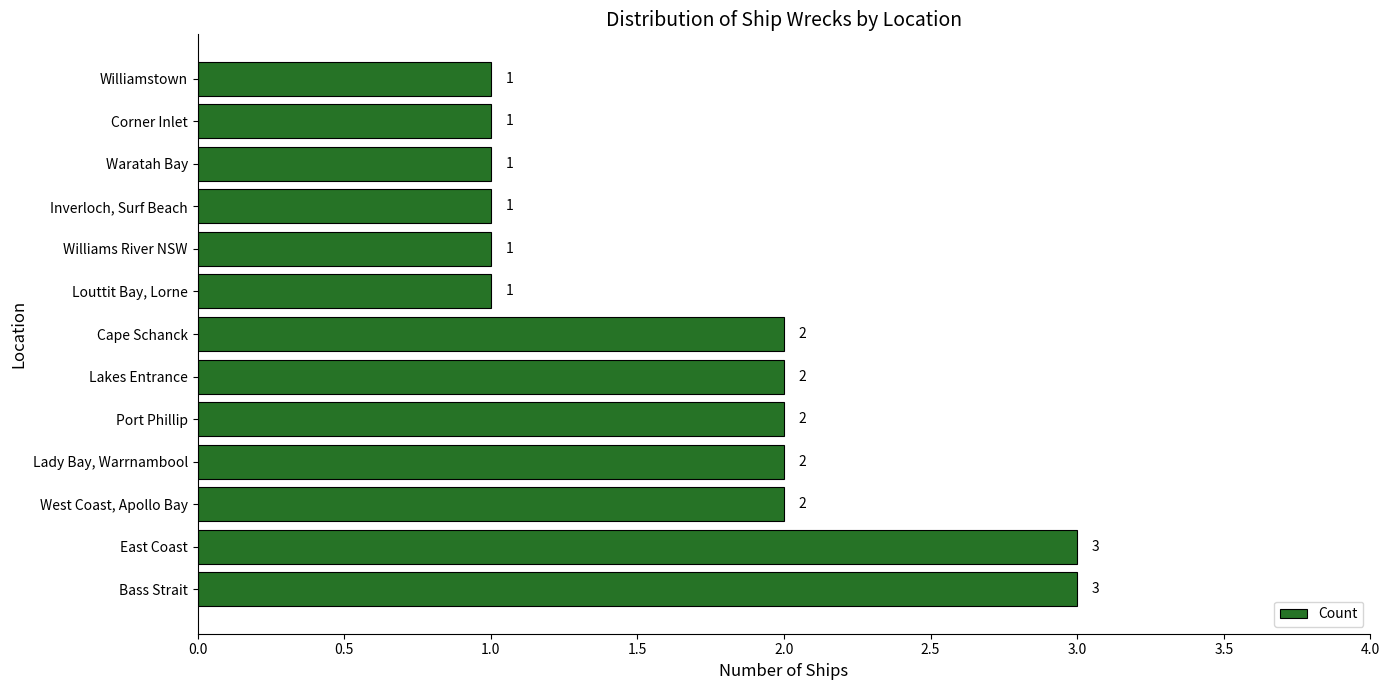

Between West Coast, Apollo Bay and Corner Inlet, which is larger?

West Coast, Apollo Bay